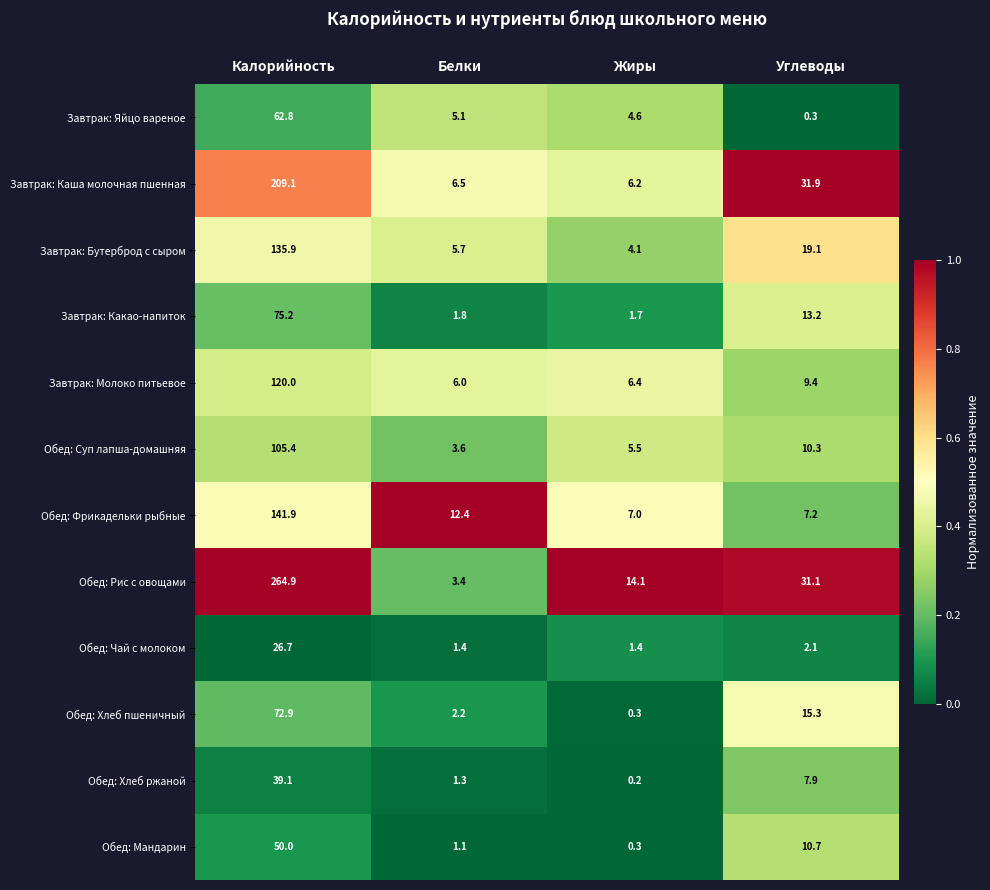

What is the spread (max minus min) of values at Жиры?

13.9